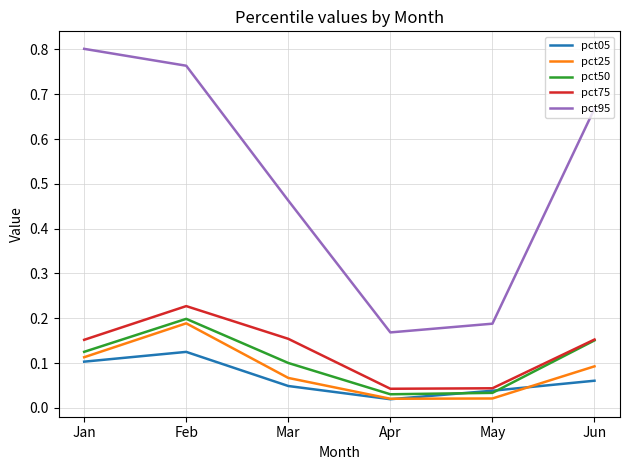

True or false: pct50 and pct25 cross at least once.

False